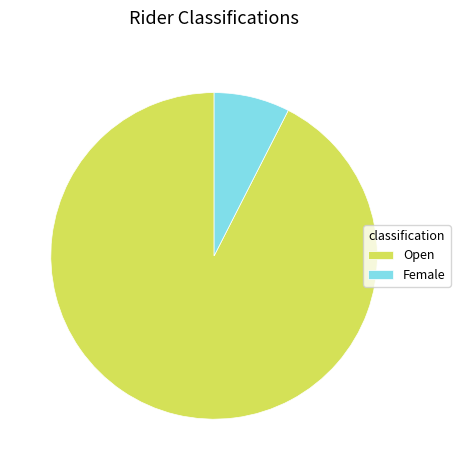

Is there a majority slice in this chart?

Yes